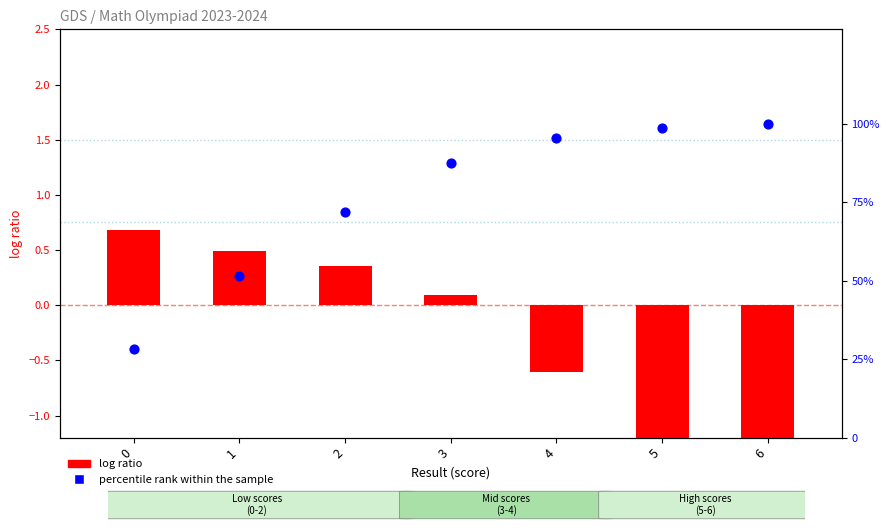

What are all the series names shown in the legend?

log ratio, percentile rank within the sample